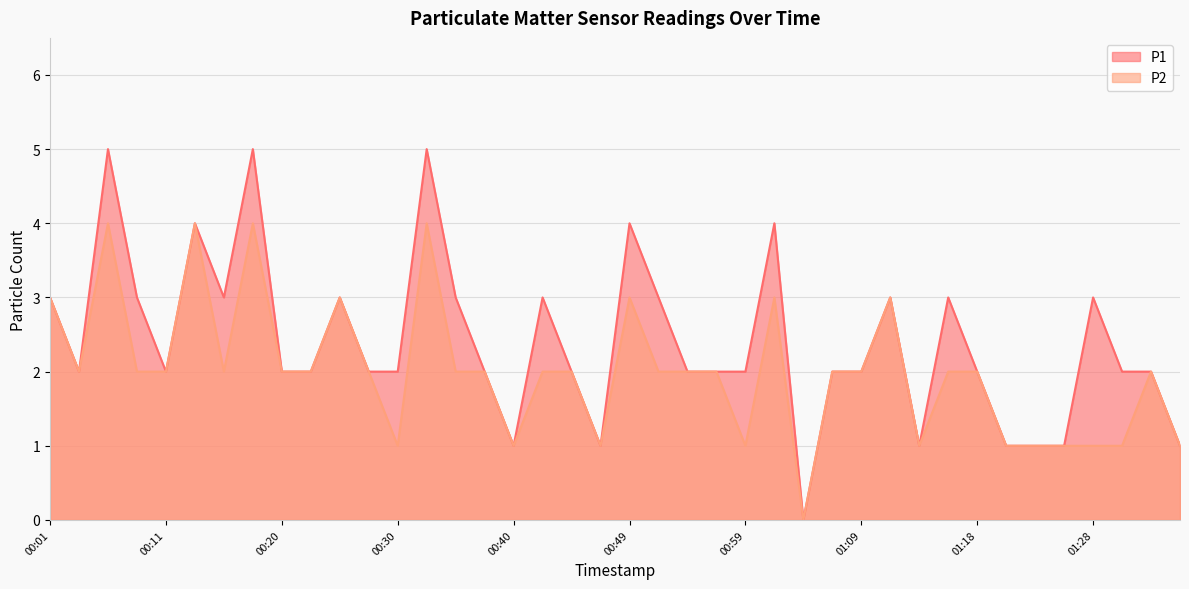

Rank the series at 01:01 from lowest to highest value.

P2, P1